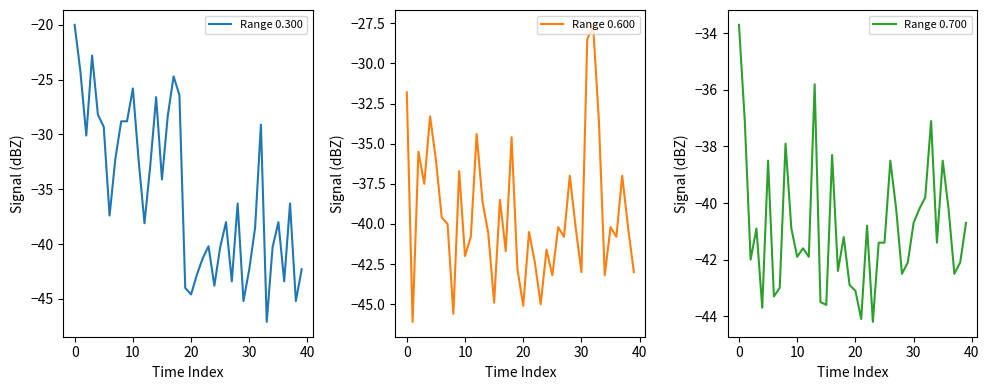

What is the sum of the Range 0.300 values at 24 and 23?

-84.0